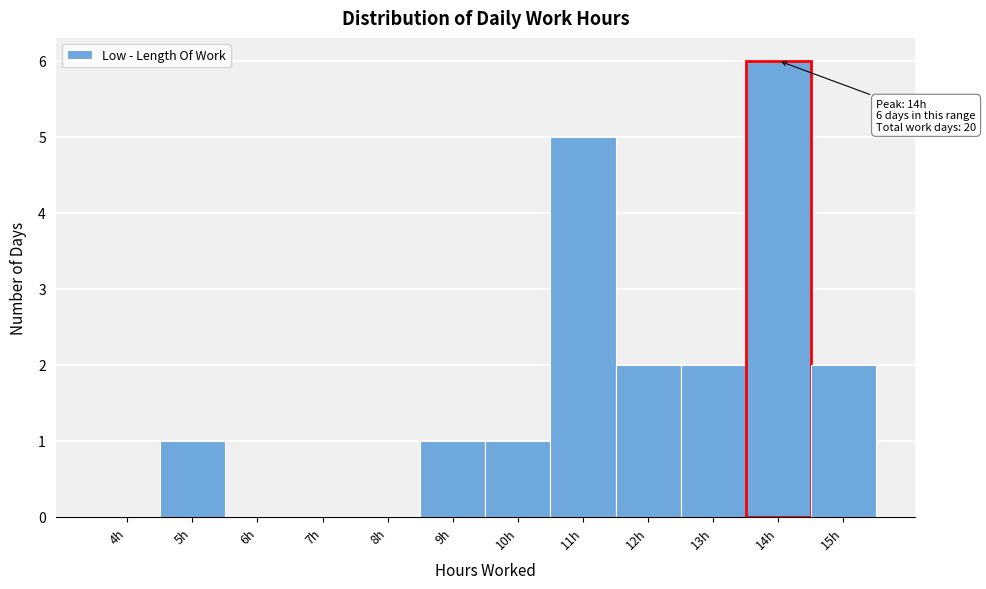

Reading right to left, what are all the values shown in this chart?

15h=2	14h=6	13h=2	12h=2	11h=5	10h=1	9h=1	8h=0	7h=0	6h=0	5h=1	4h=0